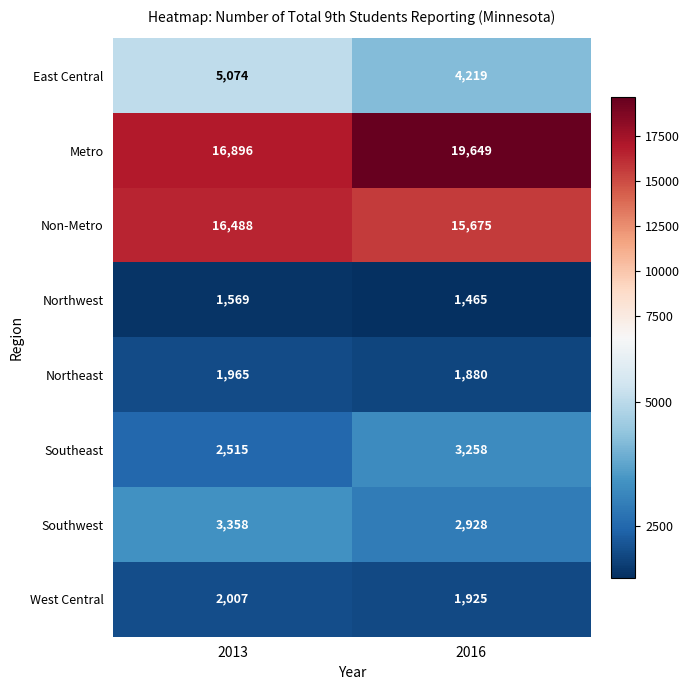

What is the sum of the West Central values at 2016 and 2013?

3932